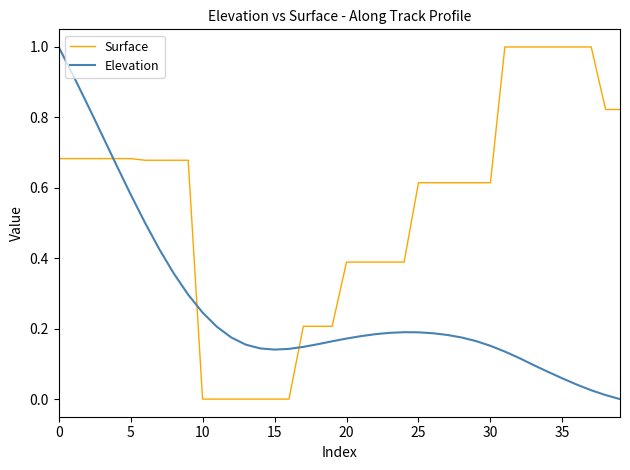

How many times do Surface and Elevation cross each other?

3